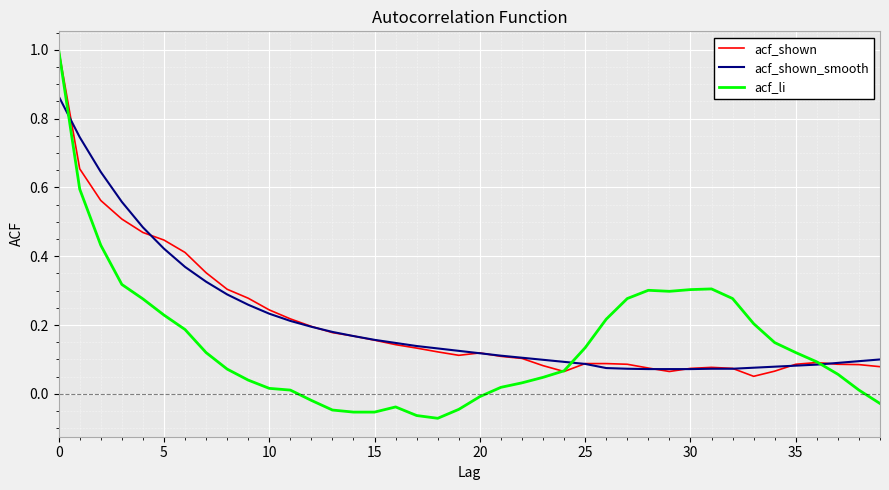

Which series has the largest range (max minus min)?

acf_li